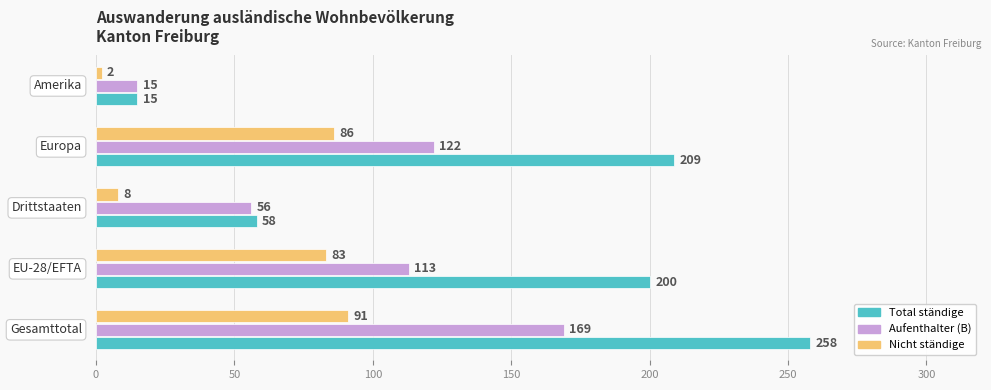

Which series has the widest spread of values?

Total ständige